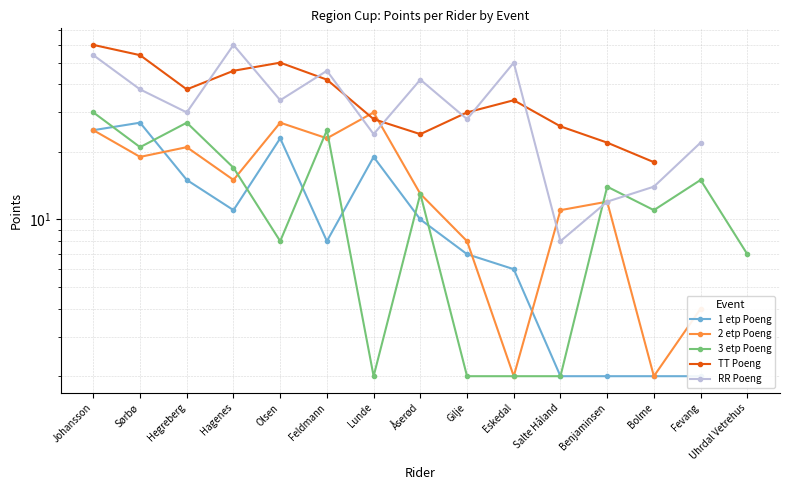

What is the label of the 12th point from the right?

Hagenes